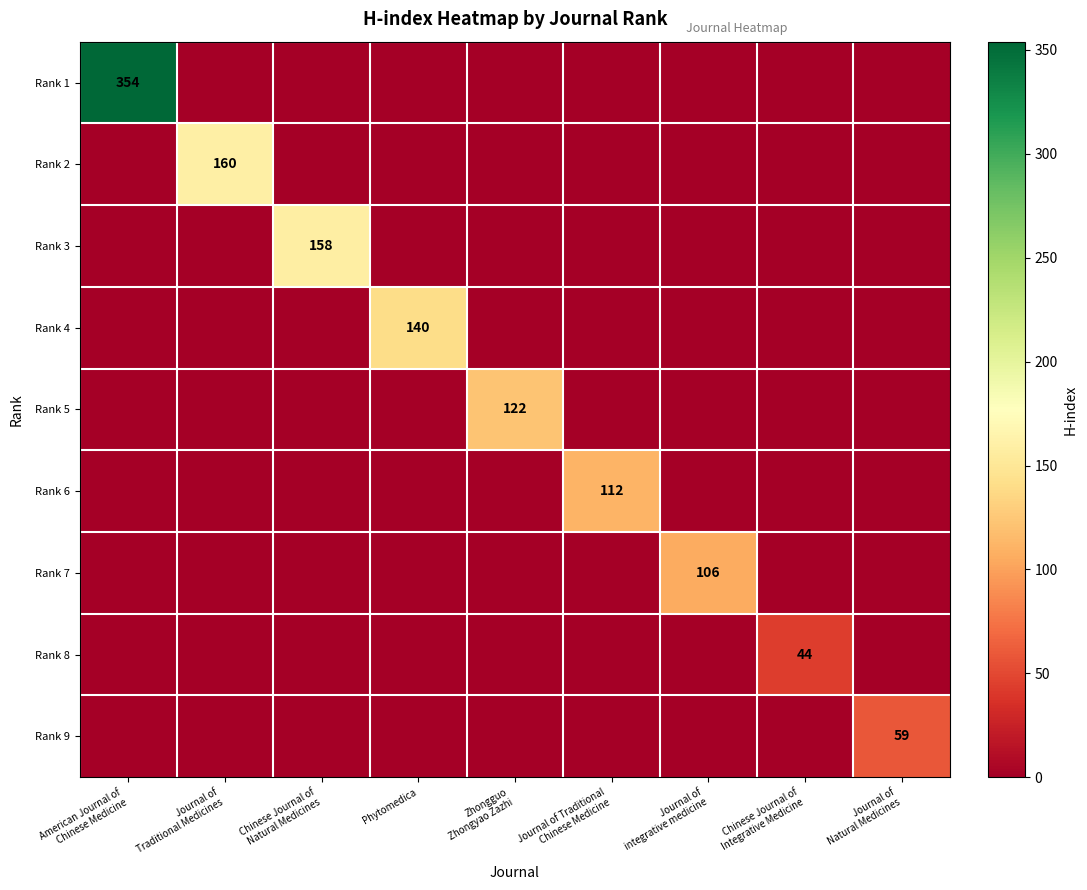

How many values in Rank 4 are above zero?

1